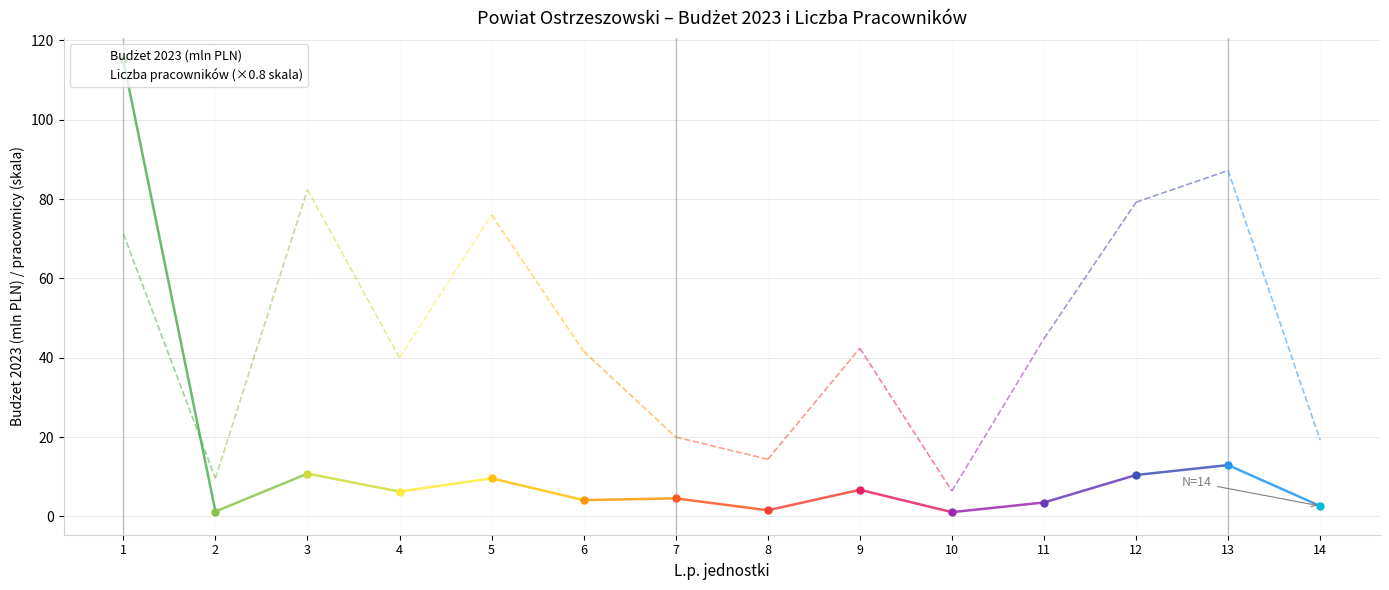

What is the difference between the highest and lowest values at 14?

16.6